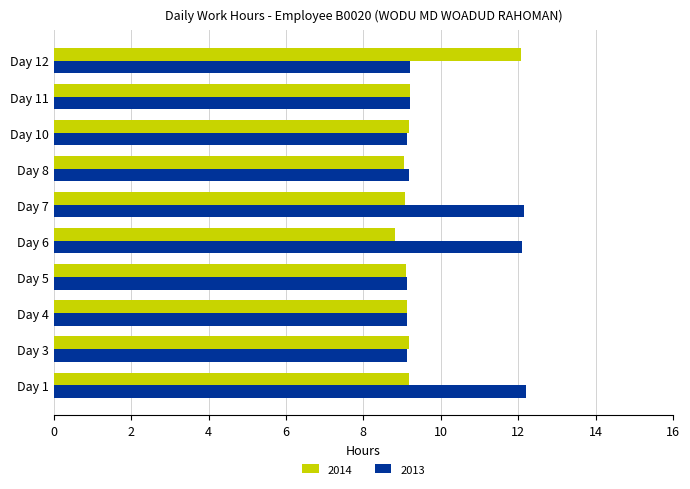

What is the approximate value of 2013 at Day 11?

9.2